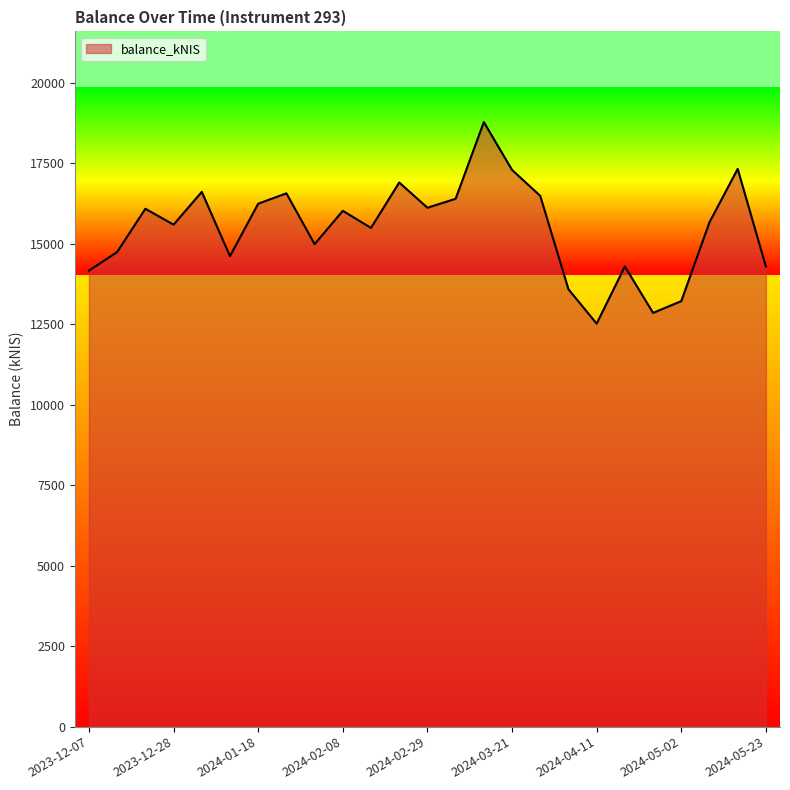

What is the difference between the maximum and minimum values?

6262.0